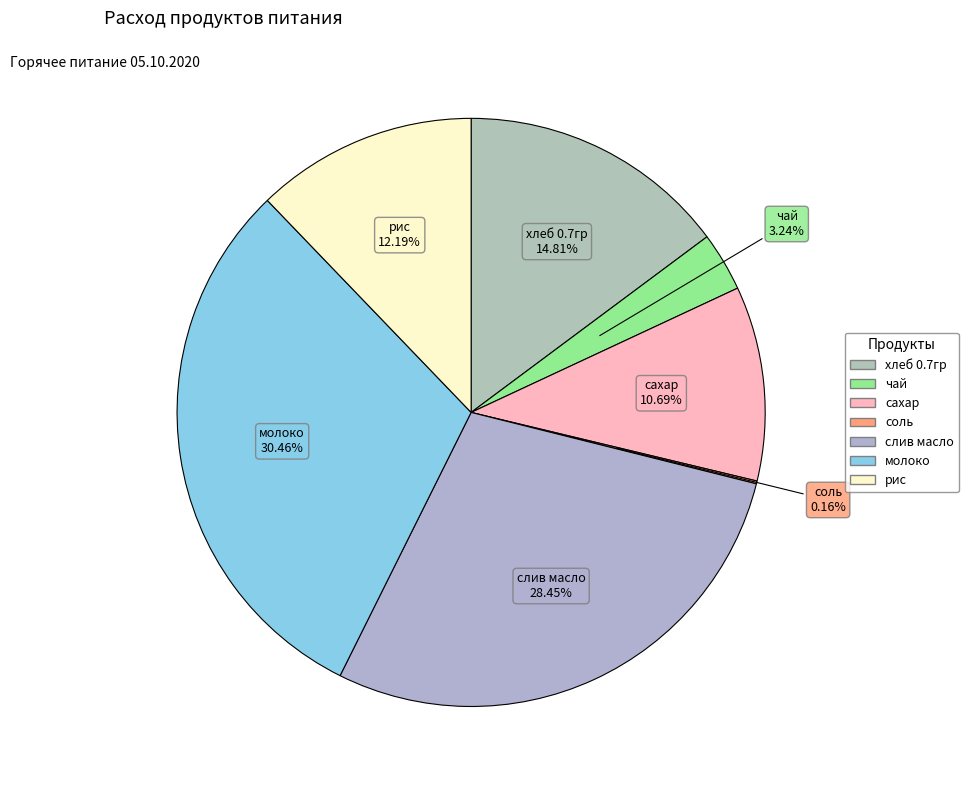

The слив масло slice represents 14% of the pie. True or false?

False